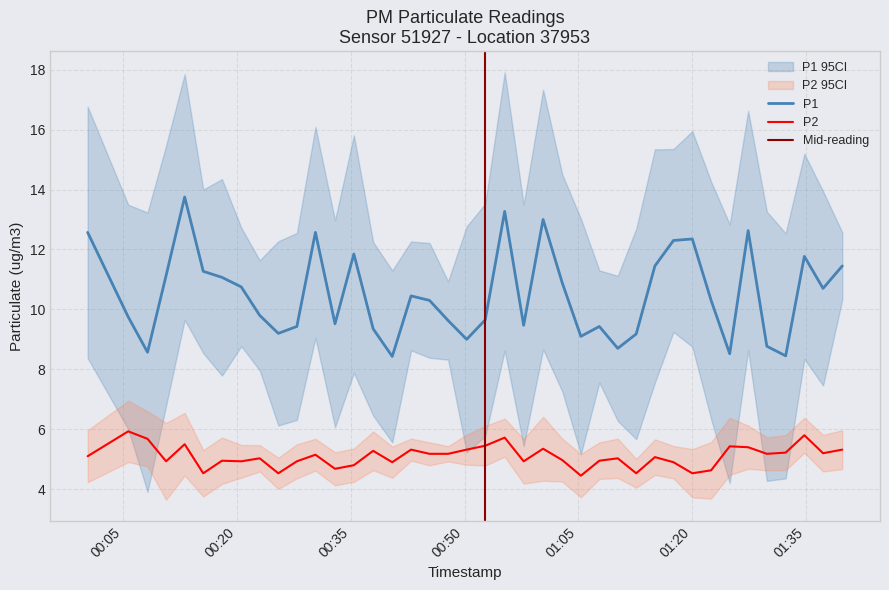

What are all the series names shown in the legend?

P1, P2